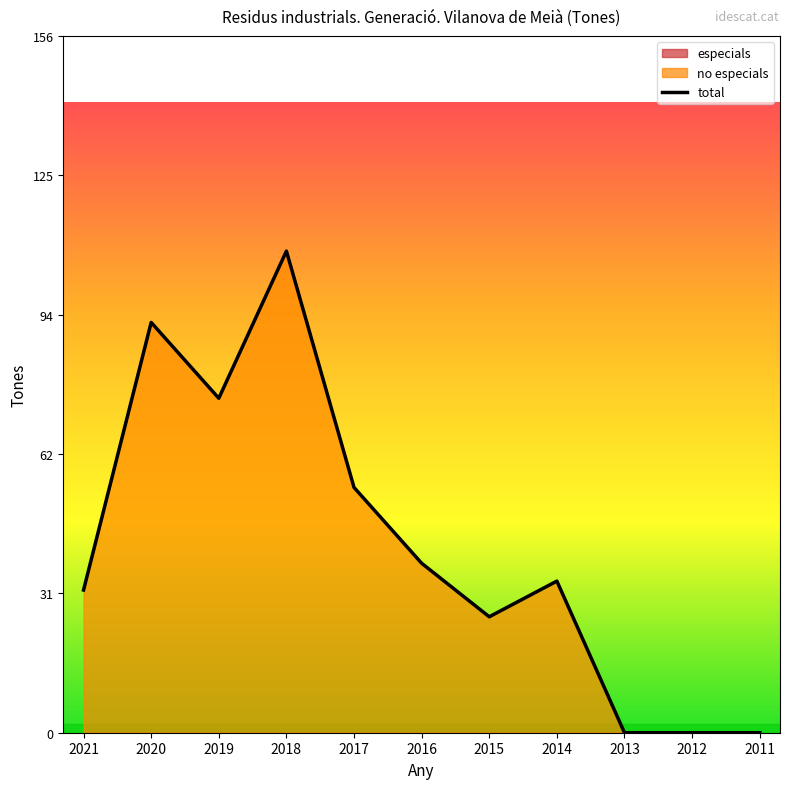

What is the value of the 3rd point from the left?

75